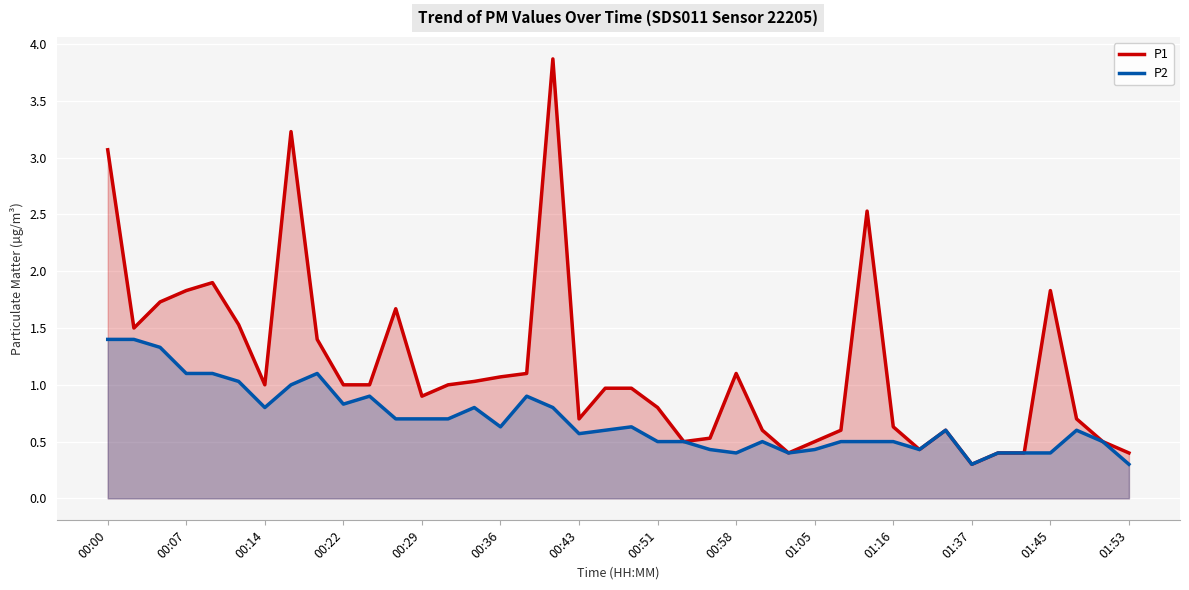

True or false: P1 and P2 intersect in this chart.

False